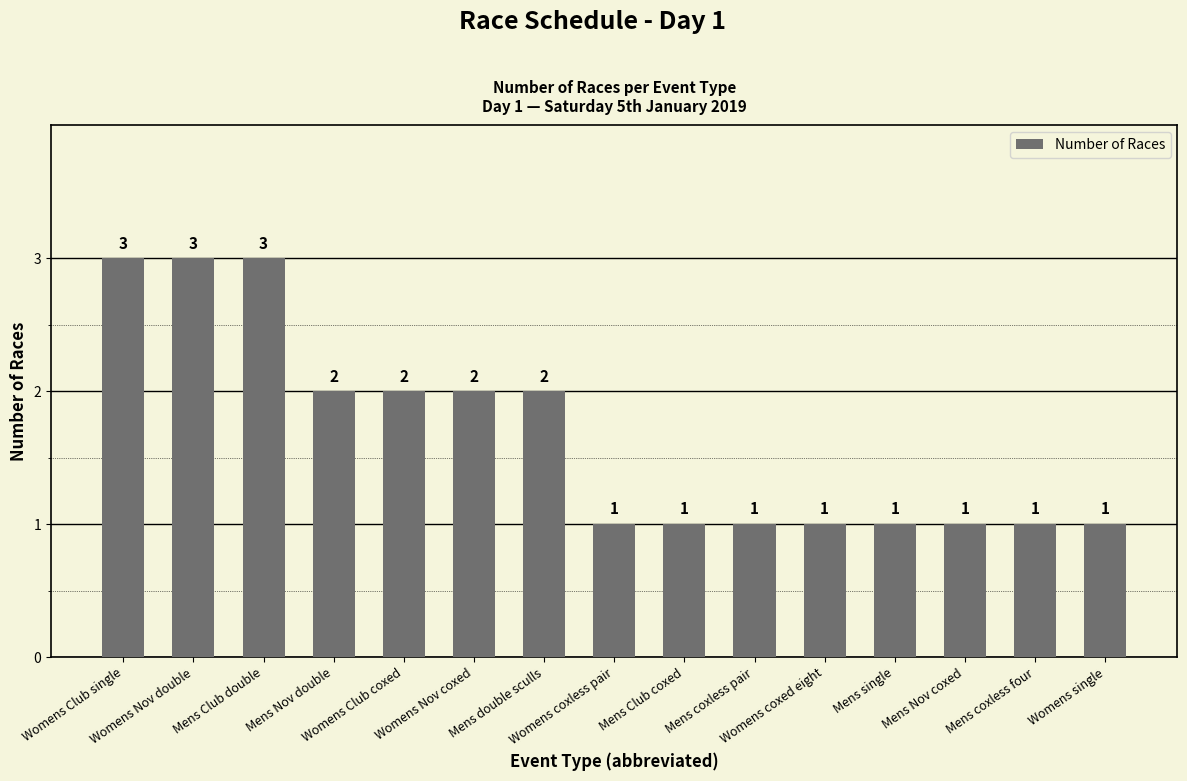

Which has a higher value, Mens coxless four or Womens Club coxed?

Womens Club coxed